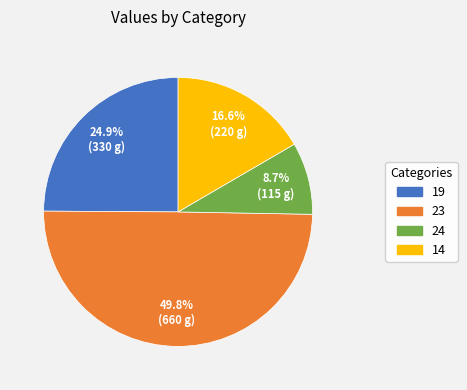

Is it true that 19 is 25% of the pie?

True